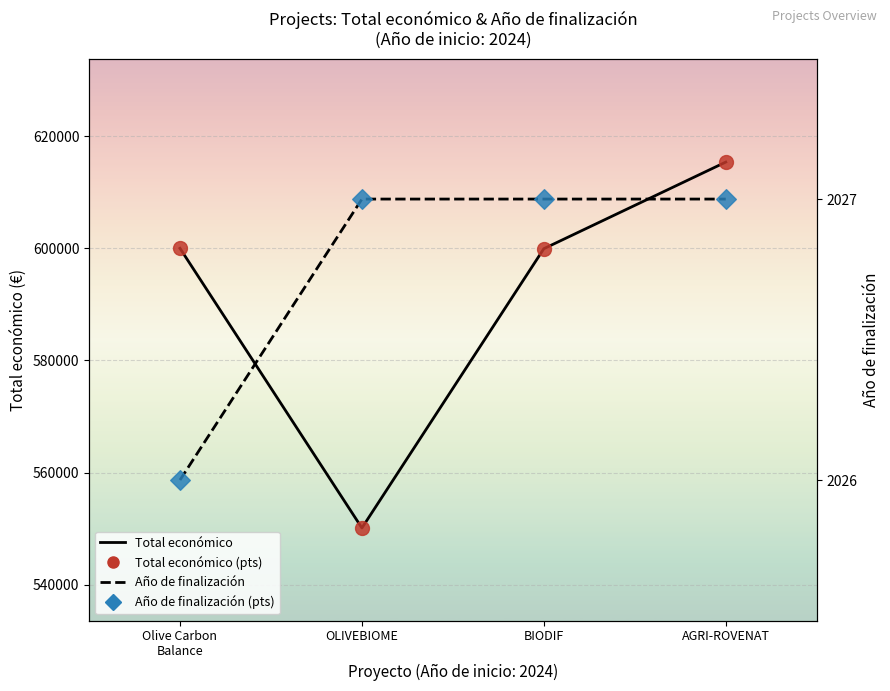

Which series has the widest spread of Y values?

Total económico